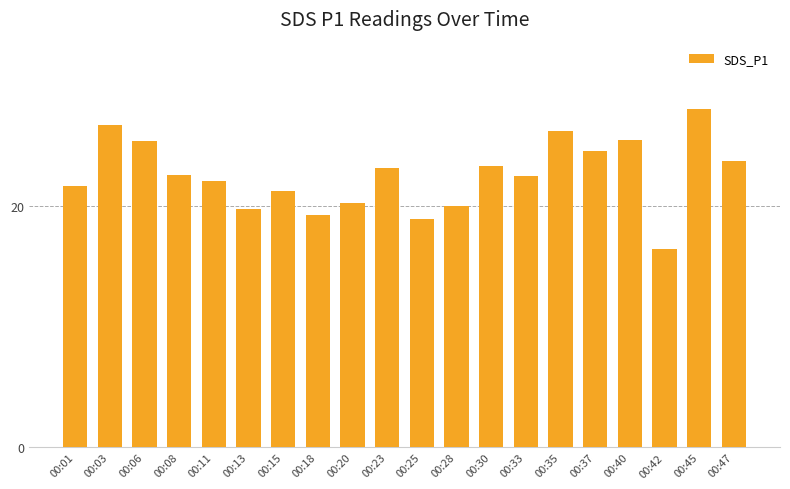

What is the greatest value displayed?

28.0